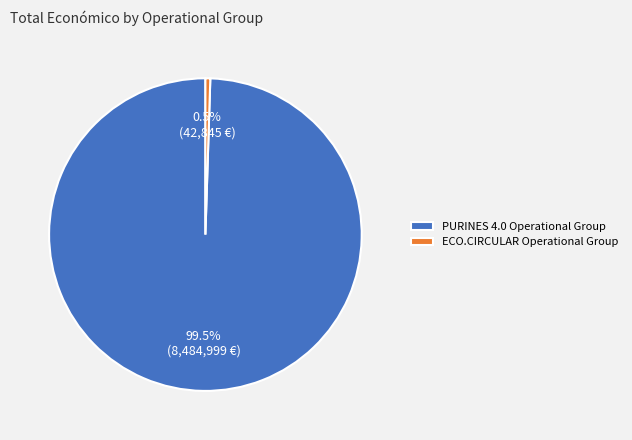

How many slices are in this pie chart?

2